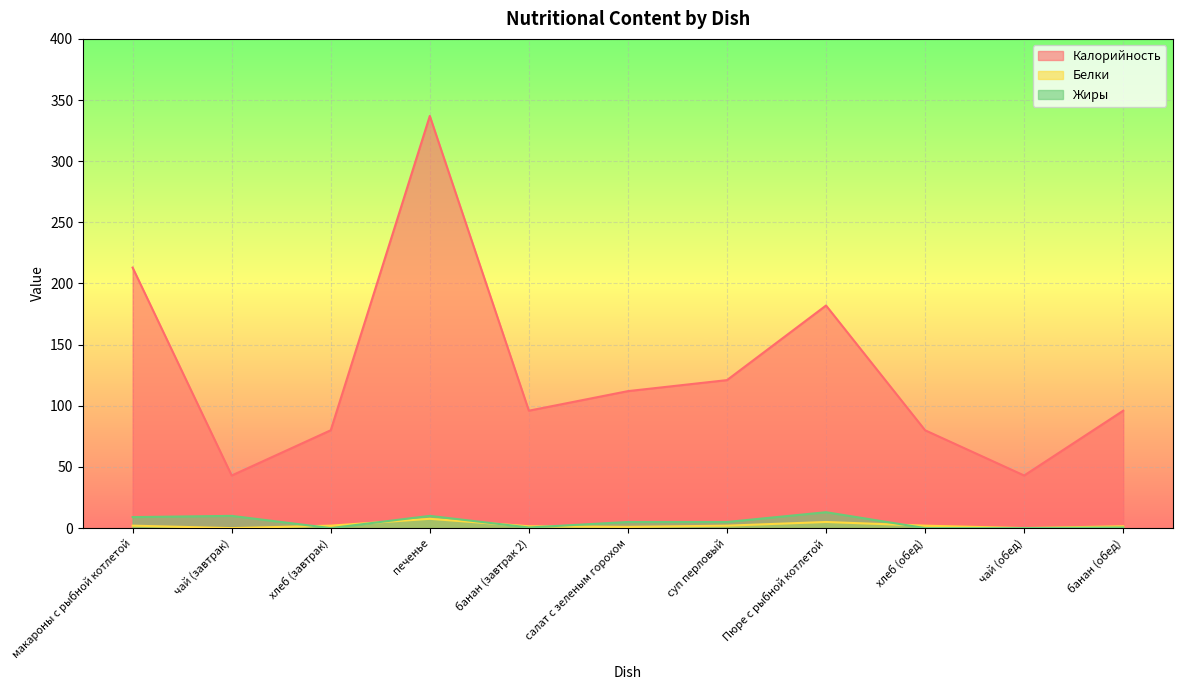

Is it true that Белки equals 3.1 at хлеб (завтрак)?

False